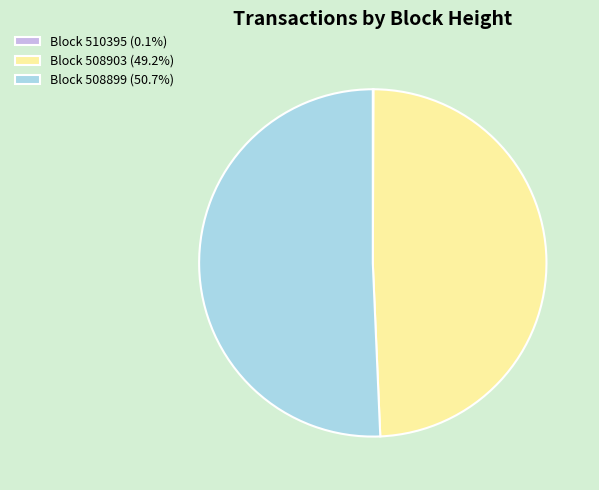

What is the ratio of the value at Block 508899 (50.7%) to the value at Block 508903 (49.2%)?

1.0